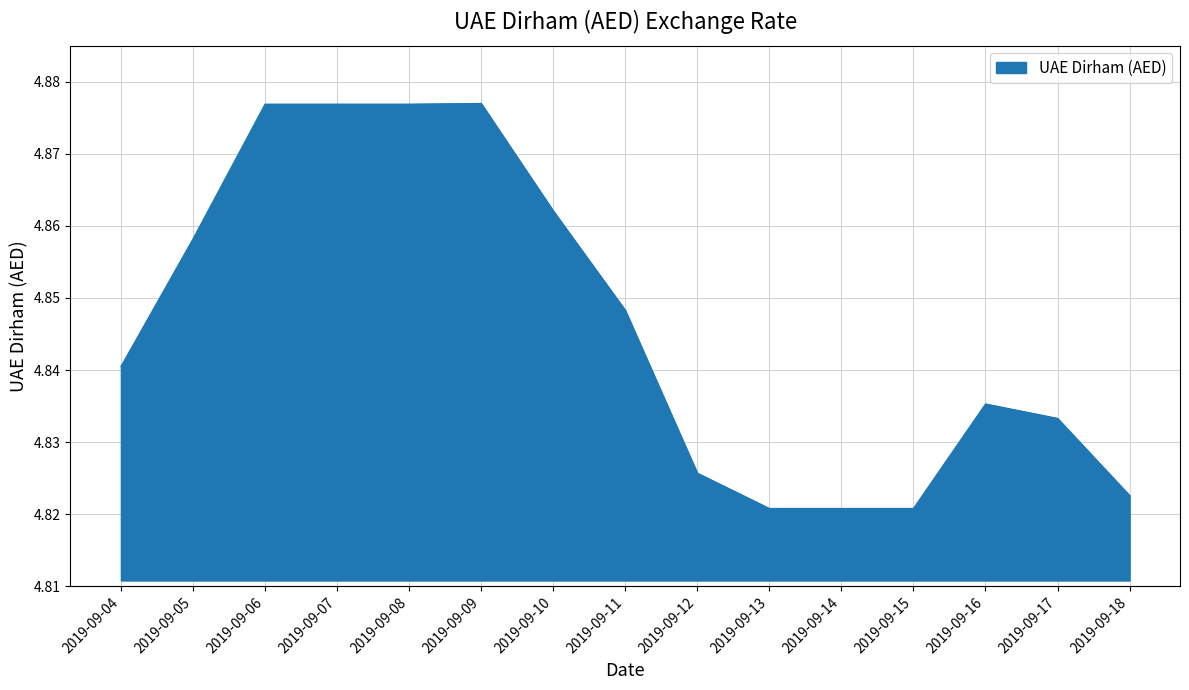

The chart shows a value of 7.1 at 2019-09-11. True or false?

False